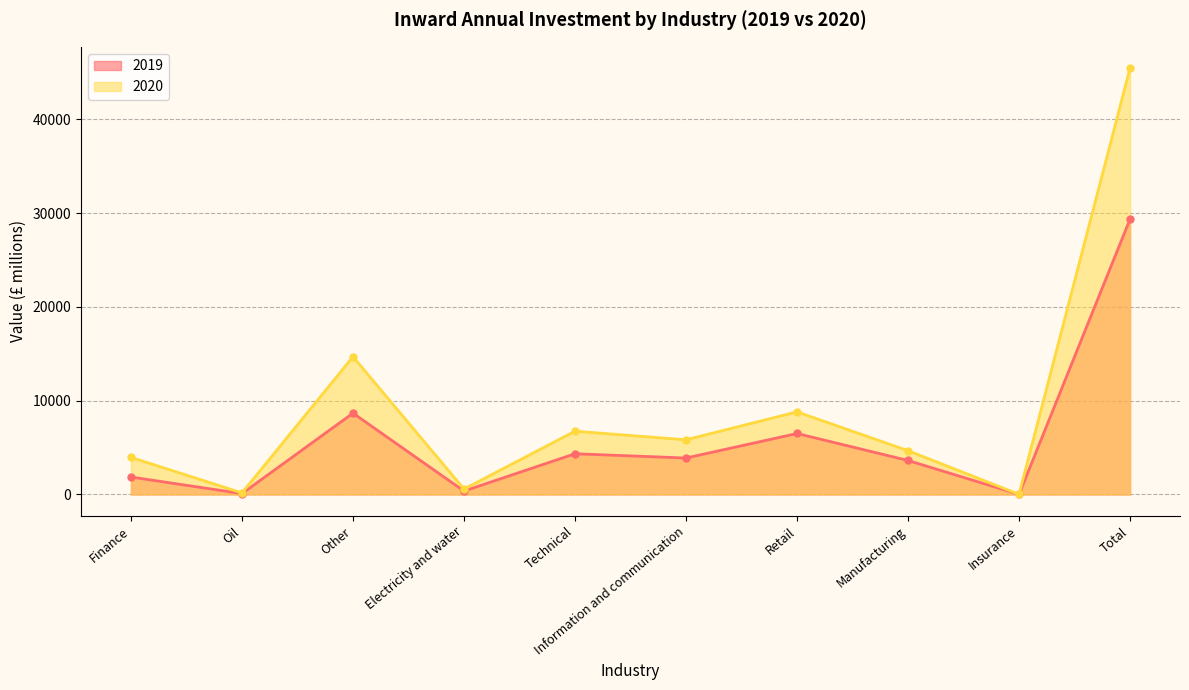

Is the value of 2019 at Technical greater than the value of 2020 at Oil?

Yes